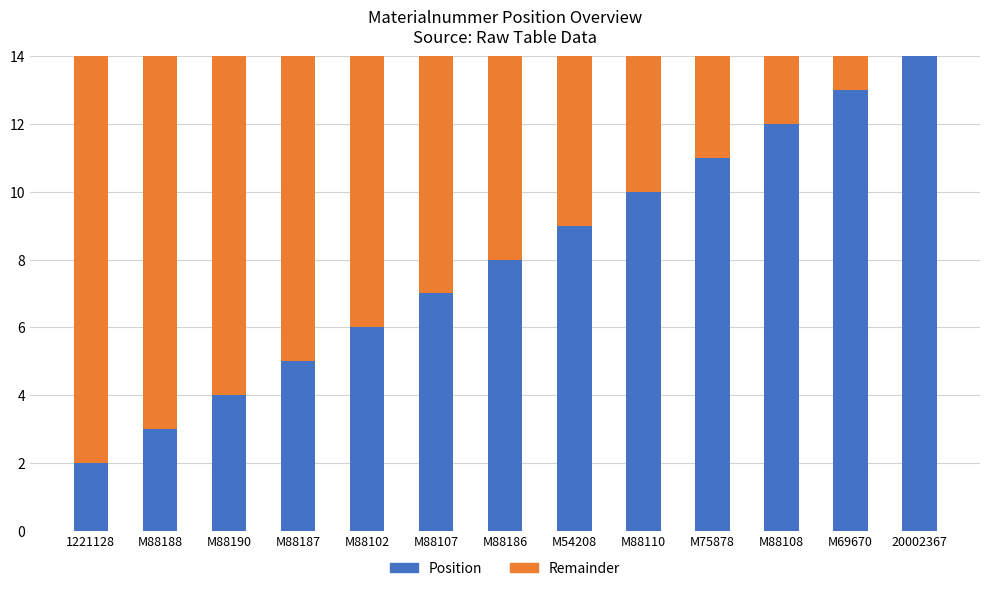

At which label is Position closest to 8?

M88186